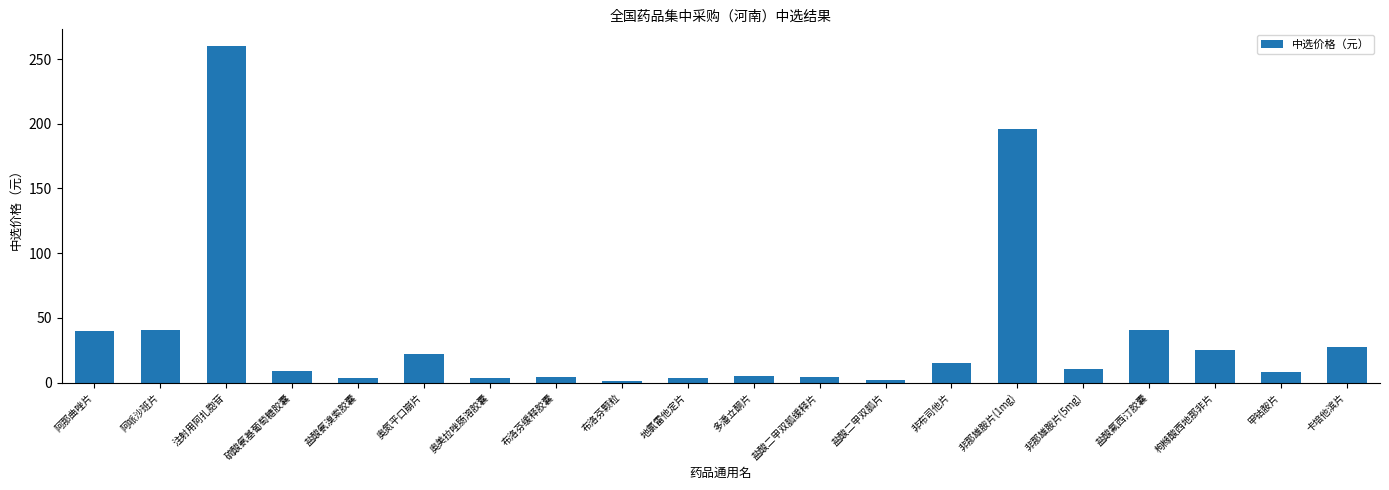

The chart shows a value of 34.8 at 枸橼酸西地那非片. True or false?

False